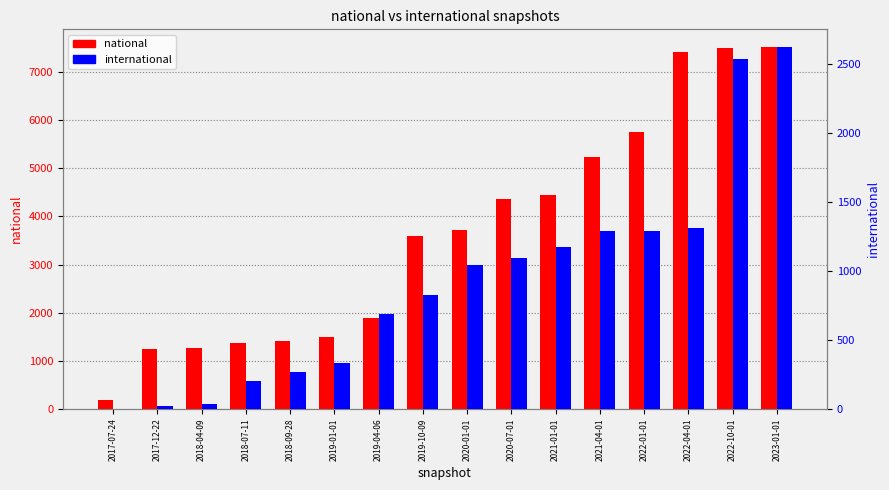

Reading left to right, transcribe all the data shown in this chart.

national: 2017-07-24=177	2017-12-22=1240	2018-04-09=1265	2018-07-11=1369	2018-09-28=1418	2019-01-01=1493	2019-04-06=1881	2019-10-09=3598	2020-01-01=3708	2020-07-01=4365	2021-01-01=4445	2021-04-01=5226	2022-01-01=5750	2022-04-01=7413	2022-10-01=7497	2023-01-01=7514
international: 2017-07-24=1	2017-12-22=21	2018-04-09=37	2018-07-11=203	2018-09-28=265	2019-01-01=336	2019-04-06=690	2019-10-09=829	2020-01-01=1045	2020-07-01=1095	2021-01-01=1172	2021-04-01=1291	2022-01-01=1292	2022-04-01=1312	2022-10-01=2535	2023-01-01=2621